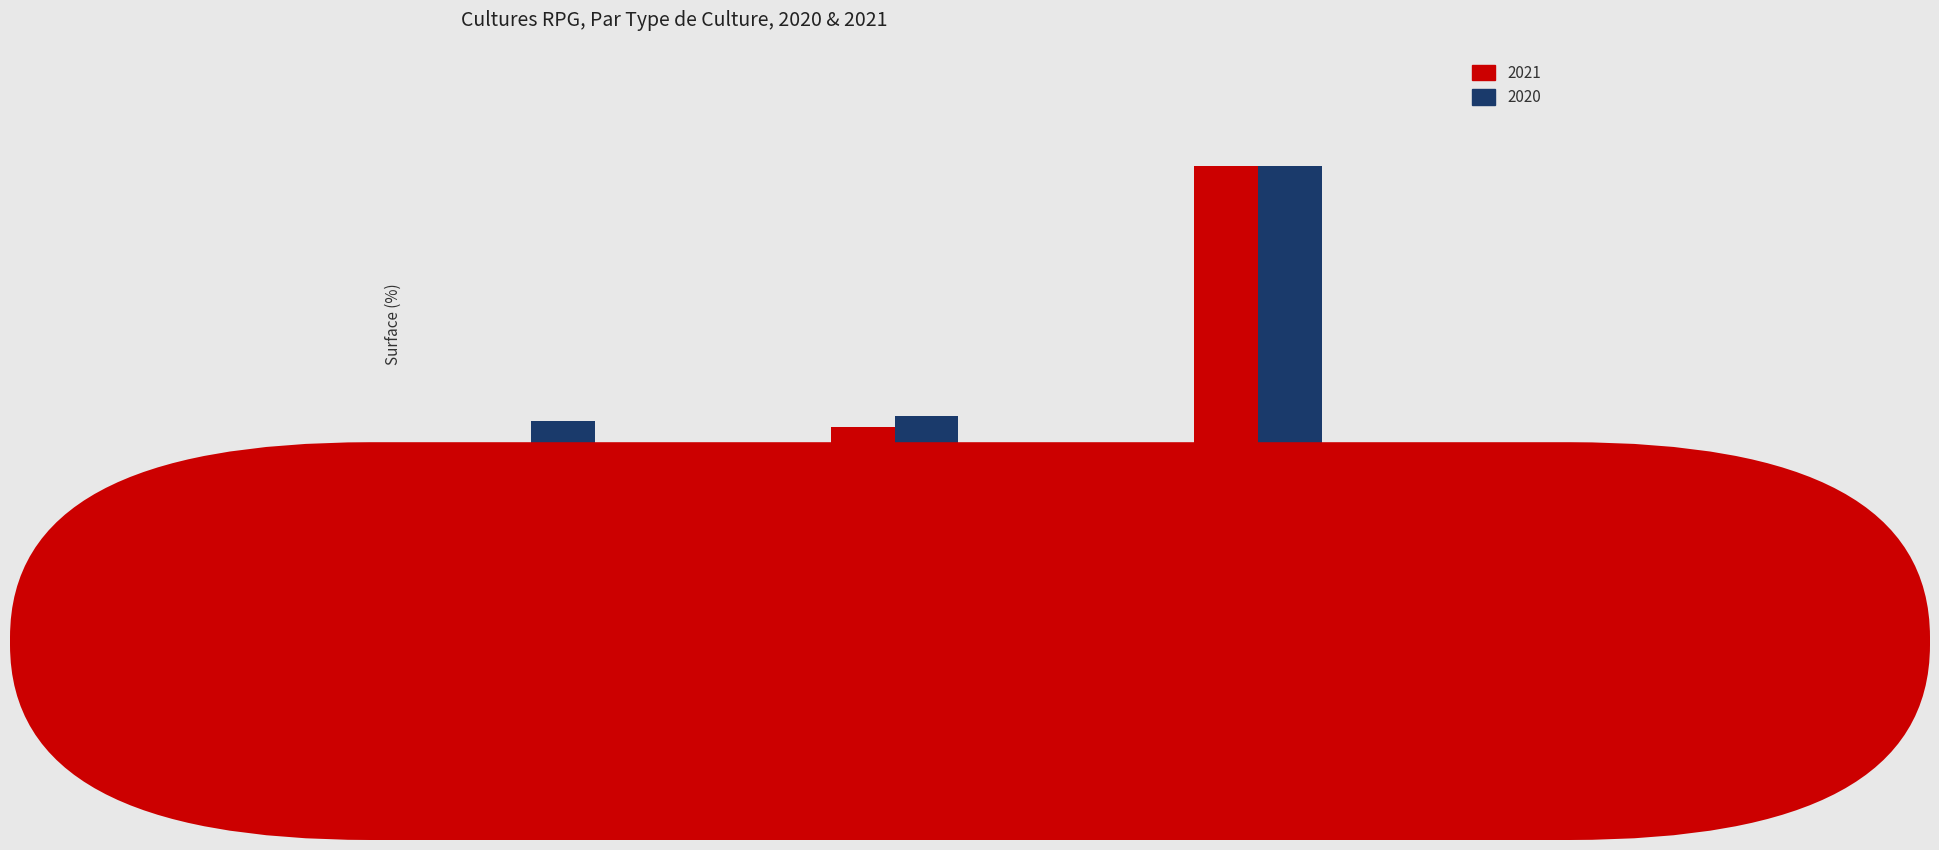

Are the bars grouped side by side (vs. stacked)?

Yes